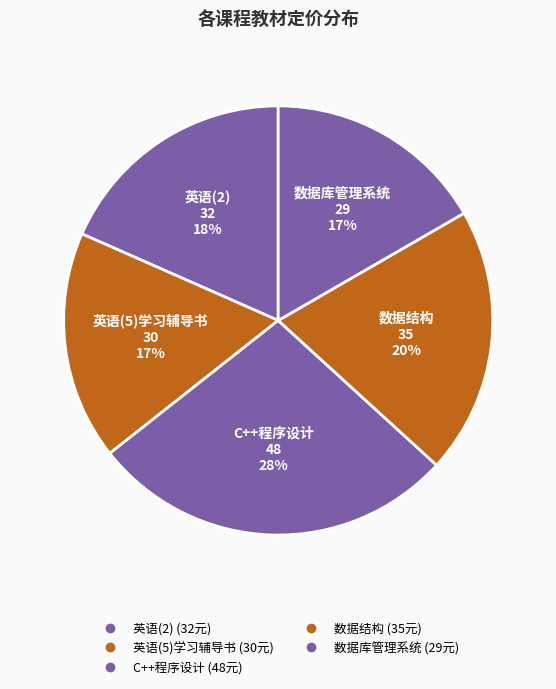

Count the number of slices in the pie.

5